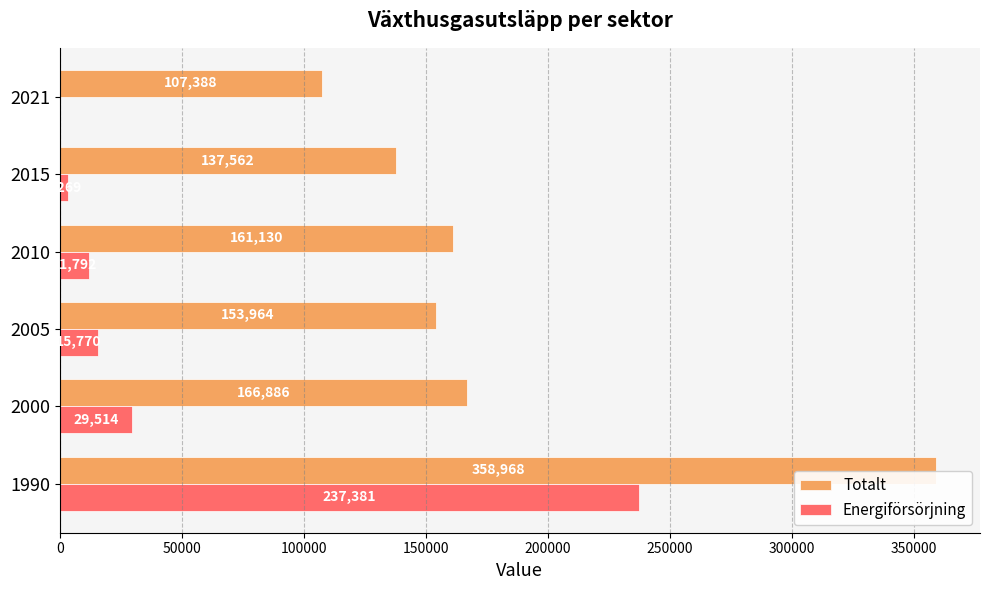

Which series has the largest total across all categories?

Totalt